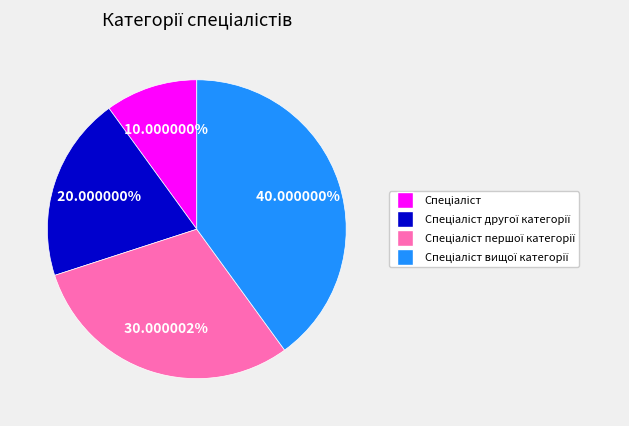

Is there any slice that represents more than half of the pie?

No